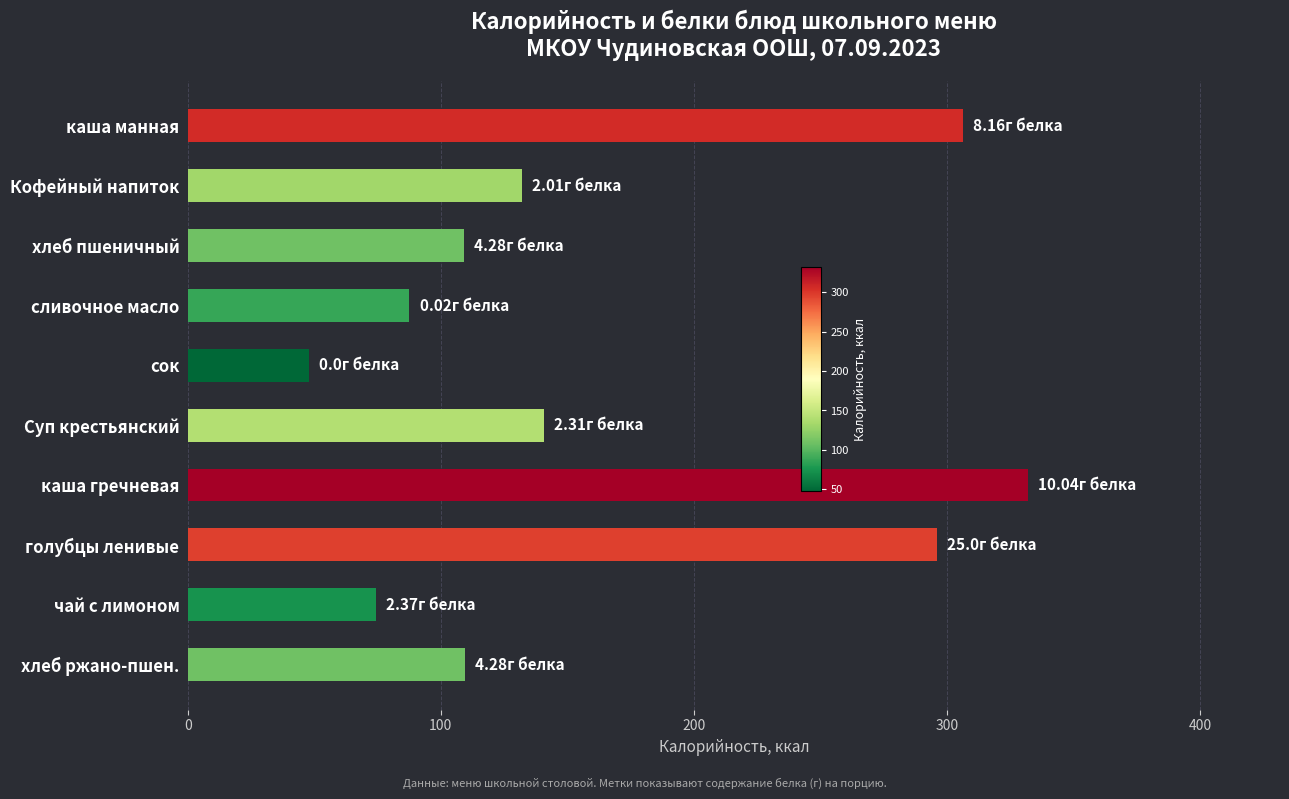

What is the label of the 6th bar from the bottom?

сок